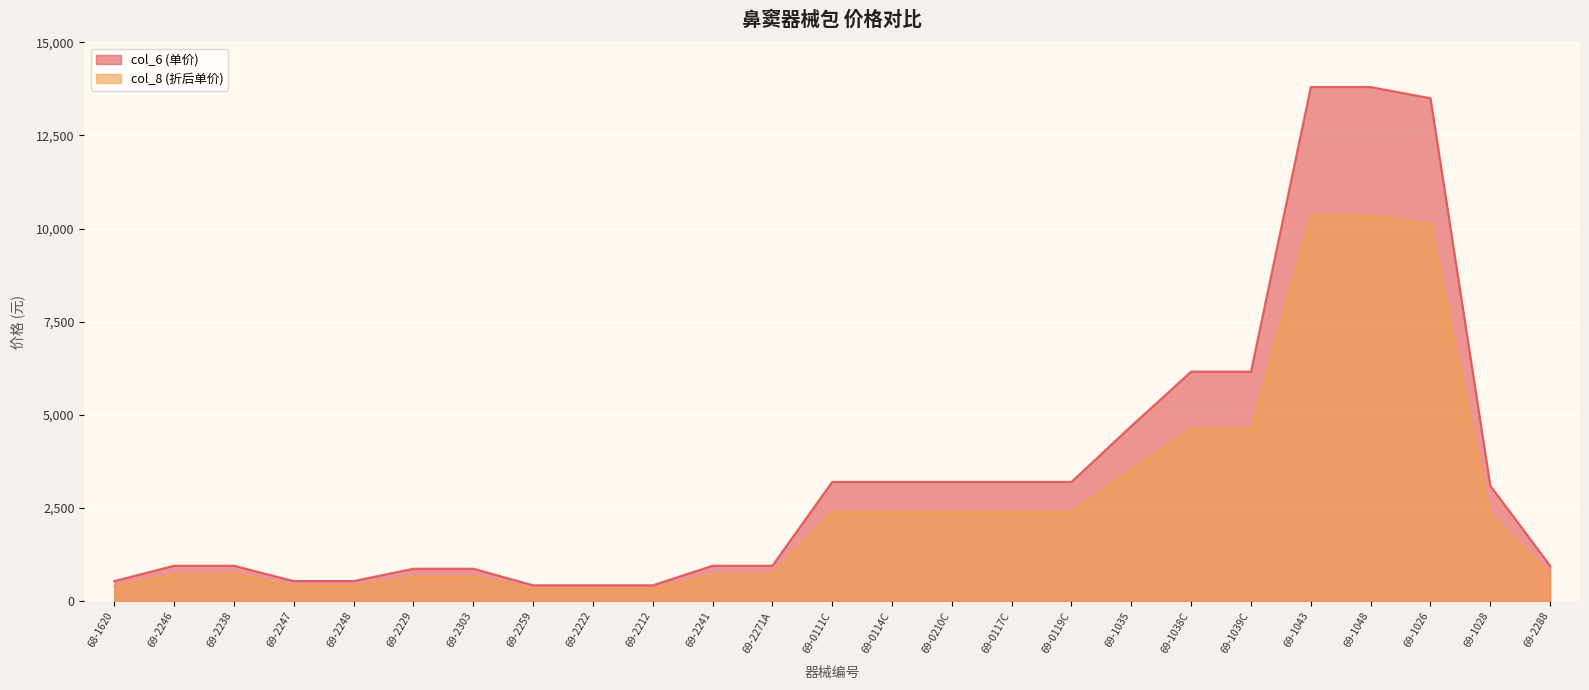

Reading right to left, list all the values displayed in this chart.

col_6 (单价): 69-2288=950.0	69-1028=3100.0	69-1026=13500.0	69-1048=13800.0	69-1043=13800.0	69-1039C=6160.0	69-1038C=6160.0	69-1035=4700.0	69-0119C=3200.0	69-0117C=3200.0	69-0210C=3200.0	69-0114C=3200.0	69-0111C=3200.0	69-2271A=950.0	69-2241=950.0	69-2212=425.0	69-2222=425.0	69-2259=425.0	69-2303=870.0	69-2229=870.0	69-2248=538.0	69-2247=538.0	69-2238=950.0	69-2246=950.0	68-1620=538.0
col_8 (折后单价): 69-2288=712.5	69-1028=2325.0	69-1026=10125.0	69-1048=10350.0	69-1043=10350.0	69-1039C=4620.0	69-1038C=4620.0	69-1035=3525.0	69-0119C=2400.0	69-0117C=2400.0	69-0210C=2400.0	69-0114C=2400.0	69-0111C=2400.0	69-2271A=712.5	69-2241=712.5	69-2212=318.8	69-2222=318.8	69-2259=318.8	69-2303=652.5	69-2229=652.5	69-2248=403.5	69-2247=403.5	69-2238=712.5	69-2246=712.5	68-1620=403.5